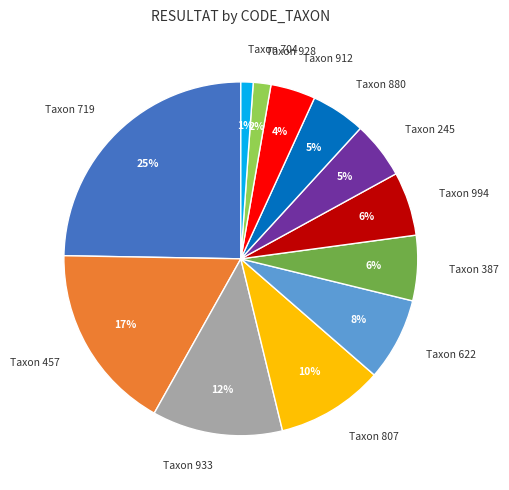

To the nearest percent, what is the difference between the largest and smallest slice percentages?

24%